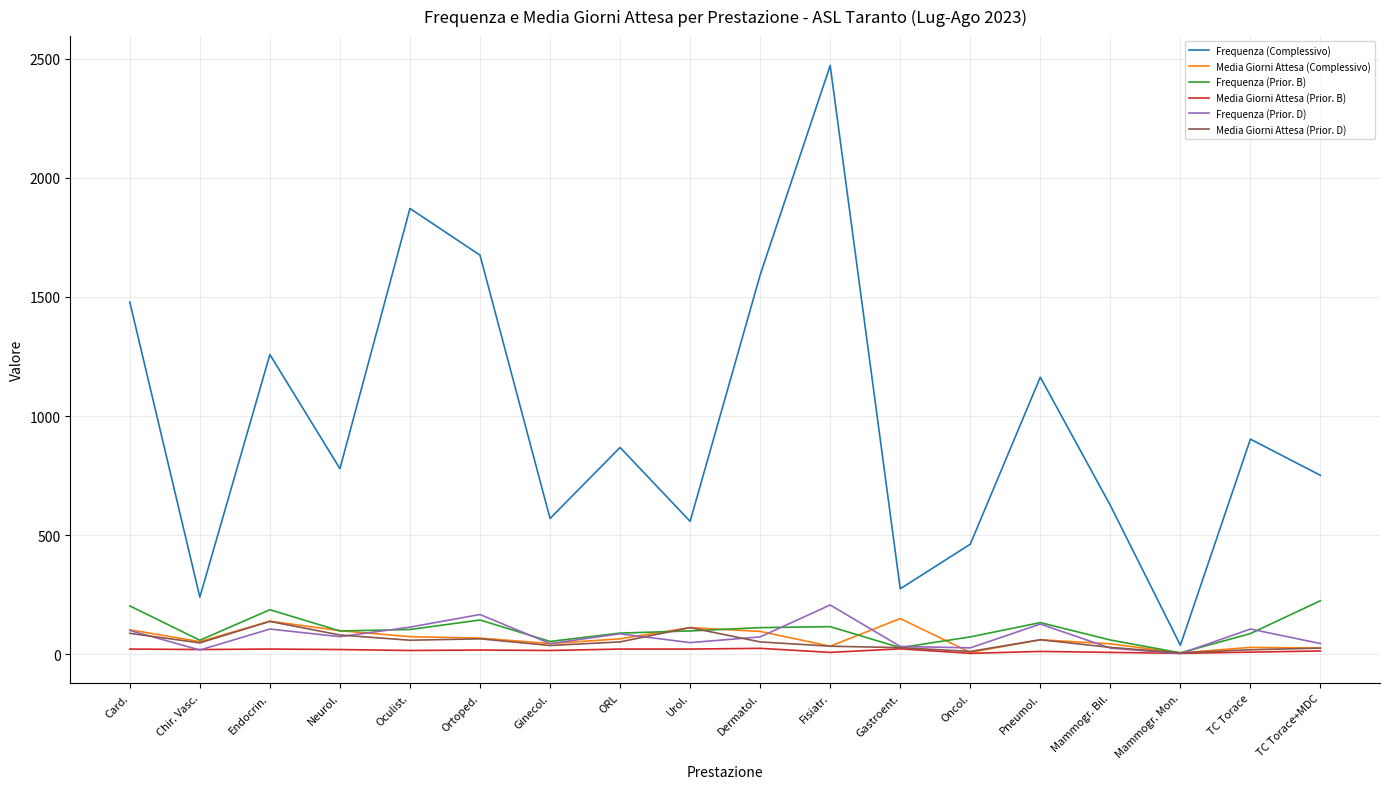

True or false: Frequenza (Complessivo) and Frequenza (Prior. D) intersect in this chart.

False